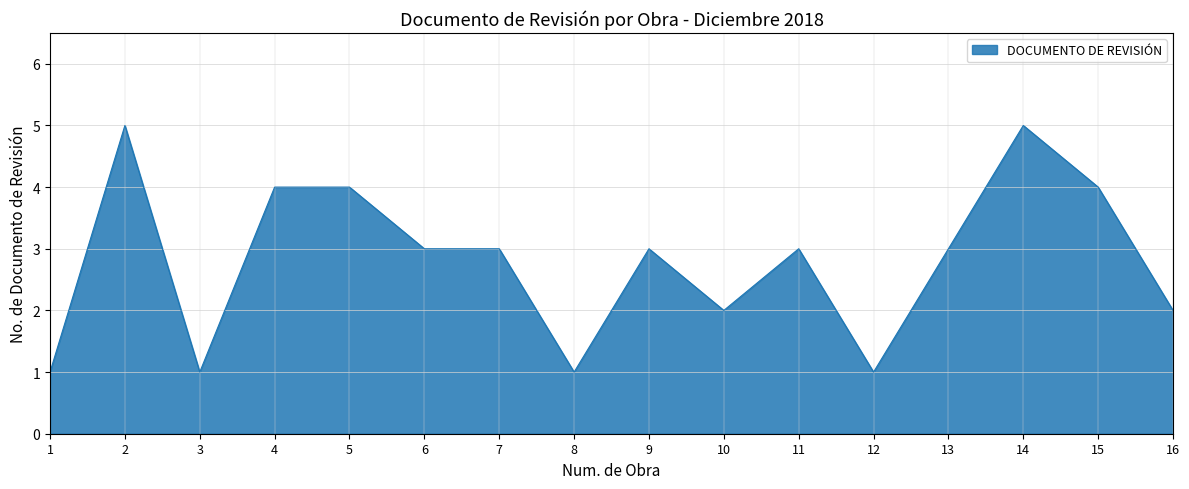

What is the change in value from 9 to 15?

+1